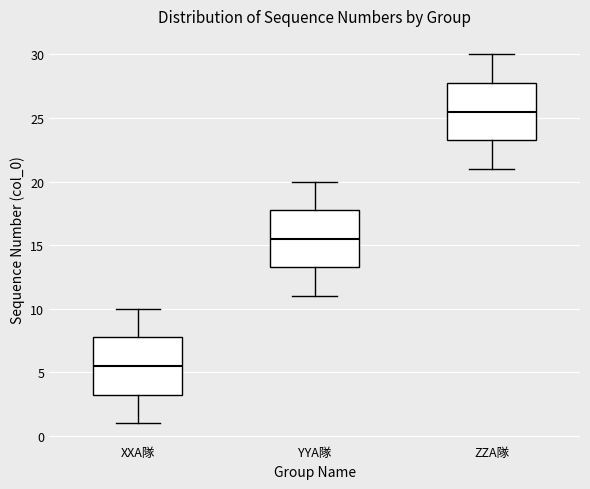

Which box has the lowest median line?

XXA隊